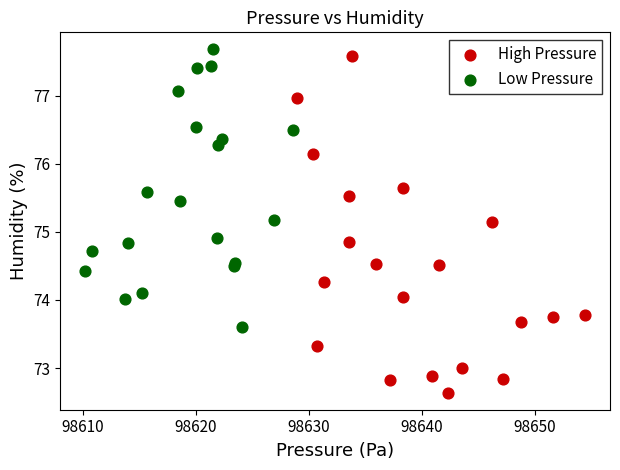

Which series reaches the minimum Y coordinate?

High Pressure